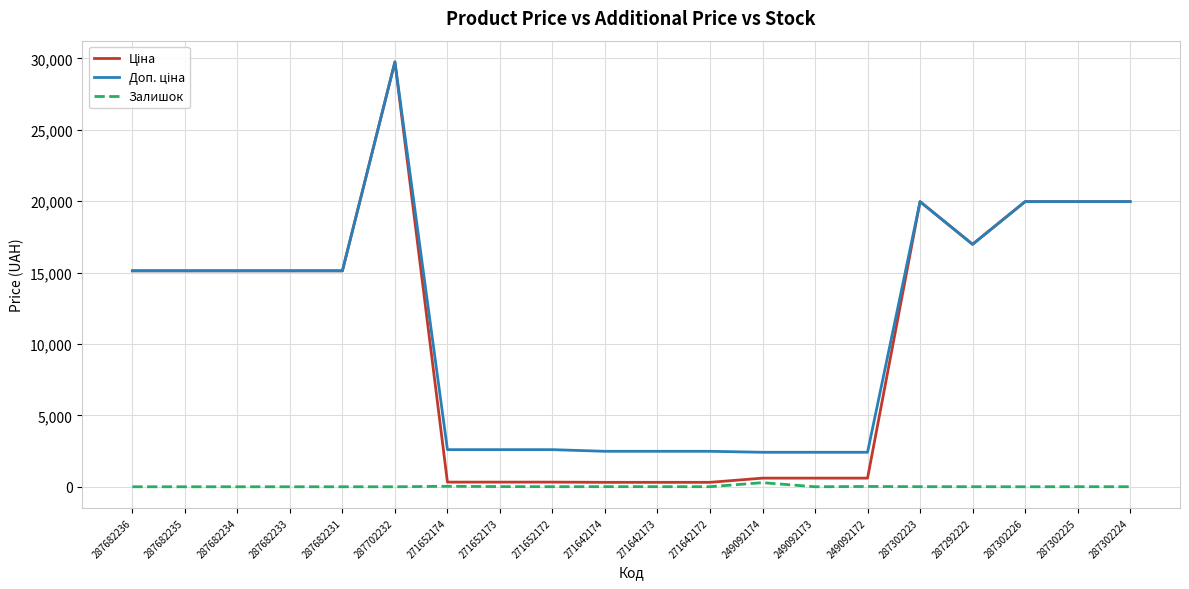

True or false: Залишок has a value of 12.0 at 271652173.

True